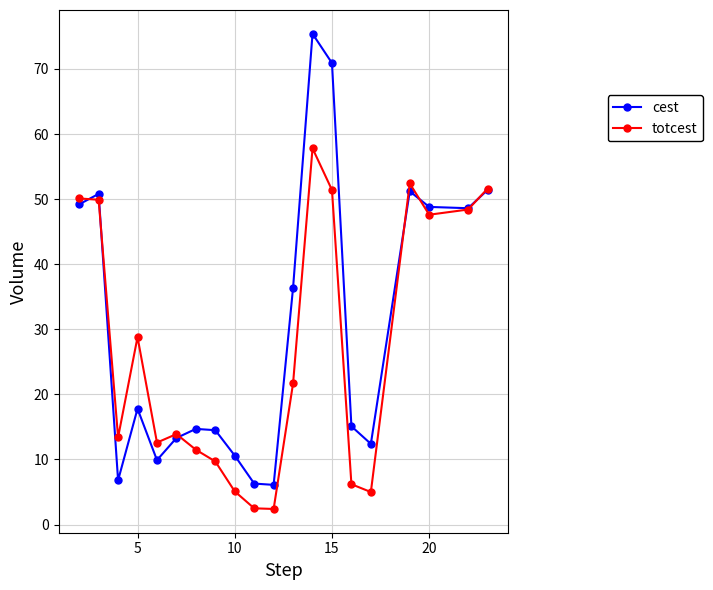

List the series in order of their peak value, highest first.

cest, totcest